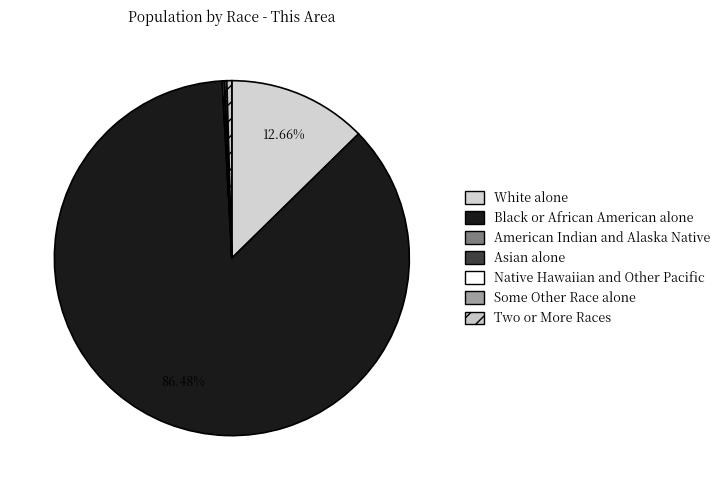

What is the ratio of the value at Some Other Race alone to the value at Two or More Races?

0.4